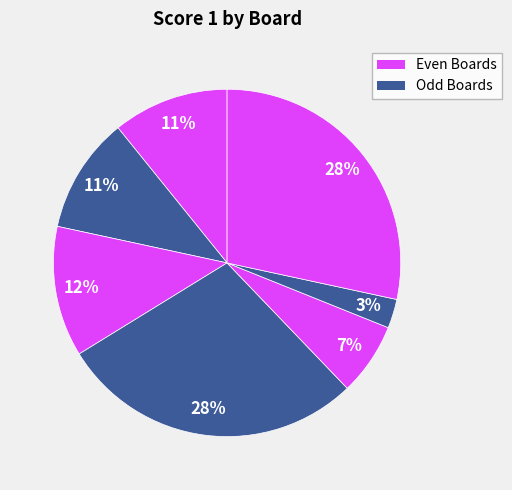

Count the number of slices in the pie.

7